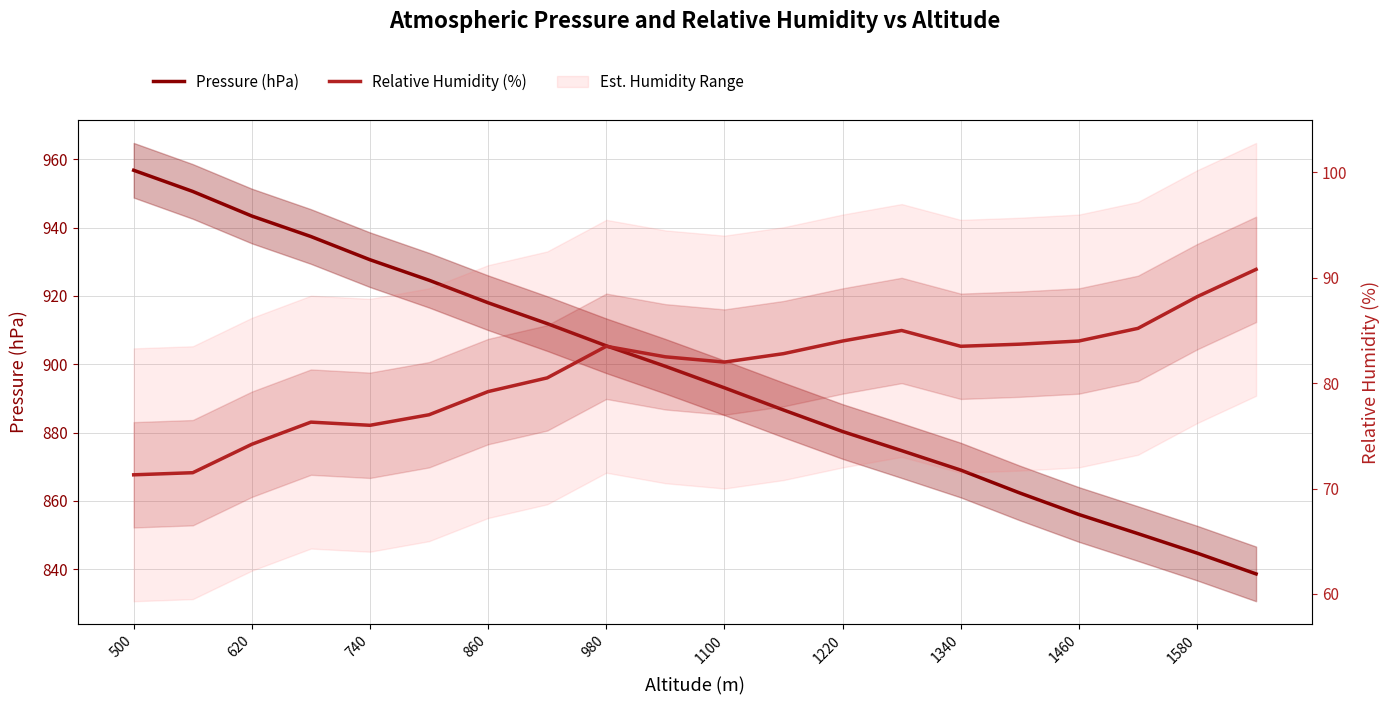

Which series changed the most between 740 and 1460?

Pressure (hPa)